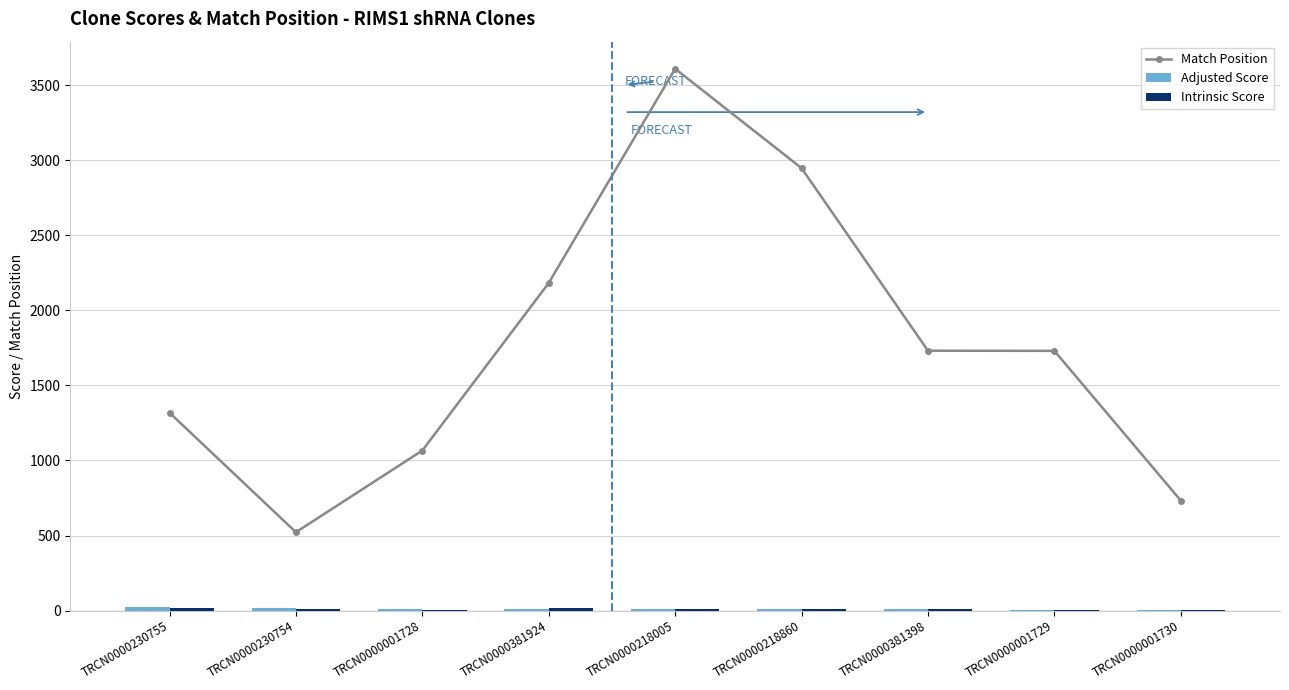

At TRCN0000381398, list the series in order from largest to smallest.

Match Position, Intrinsic Score, Adjusted Score